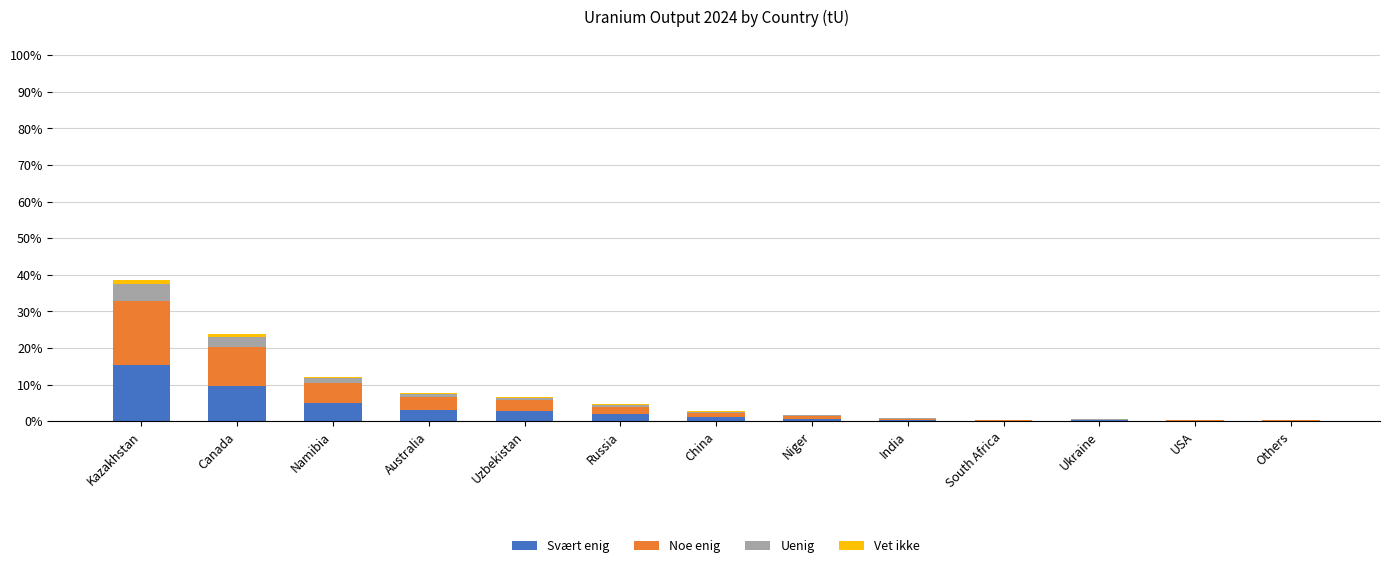

At which category is the sum across all series the highest?

Kazakhstan